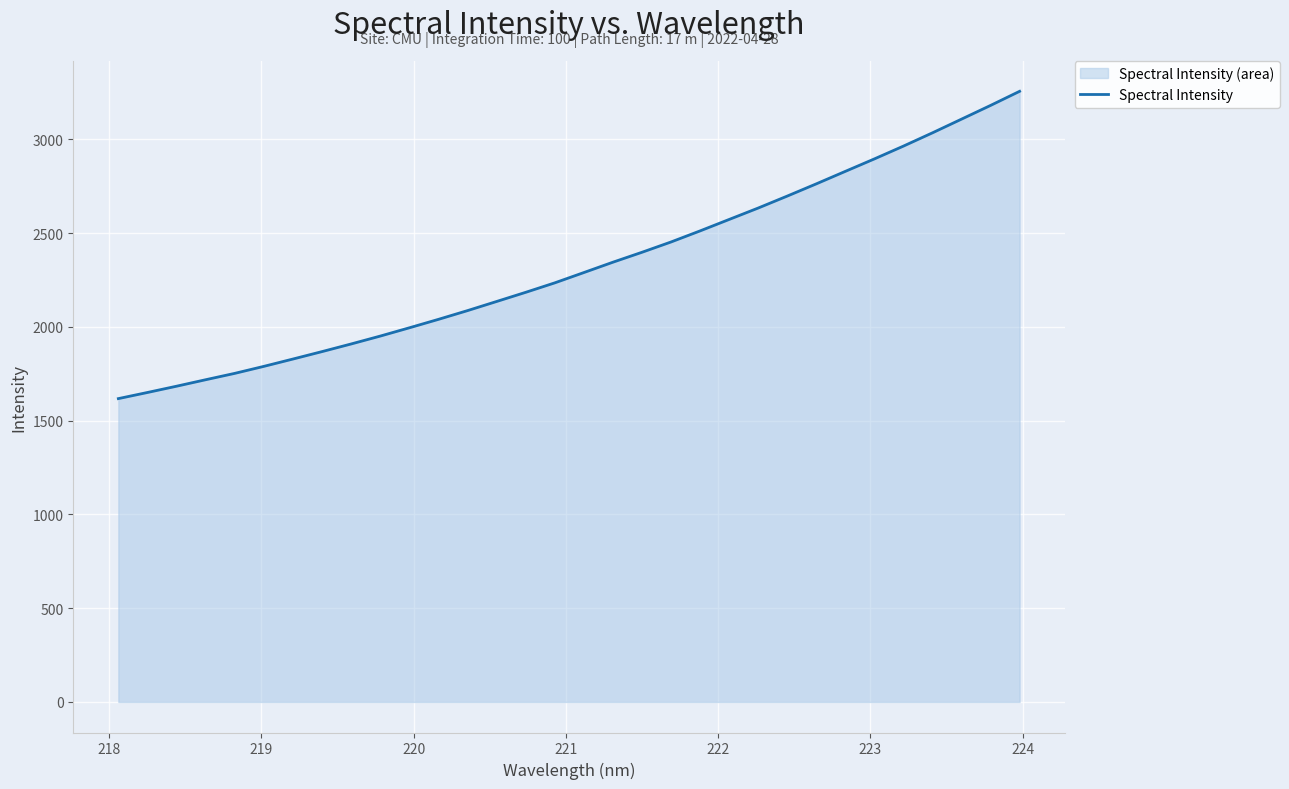

How many values are below 2290?

16